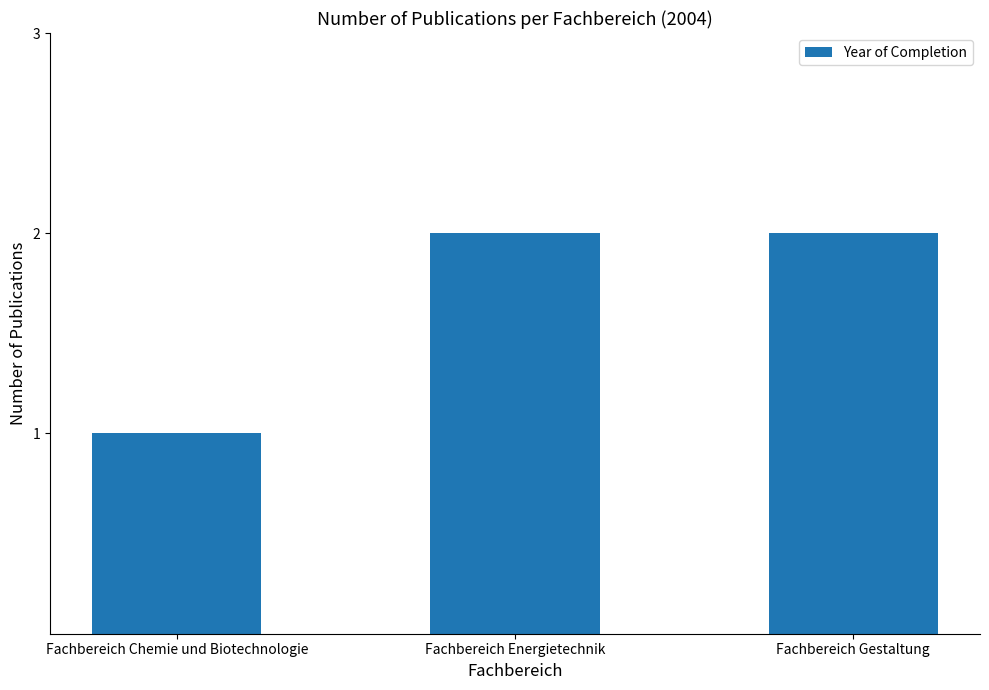

How many bars are there in total?

3